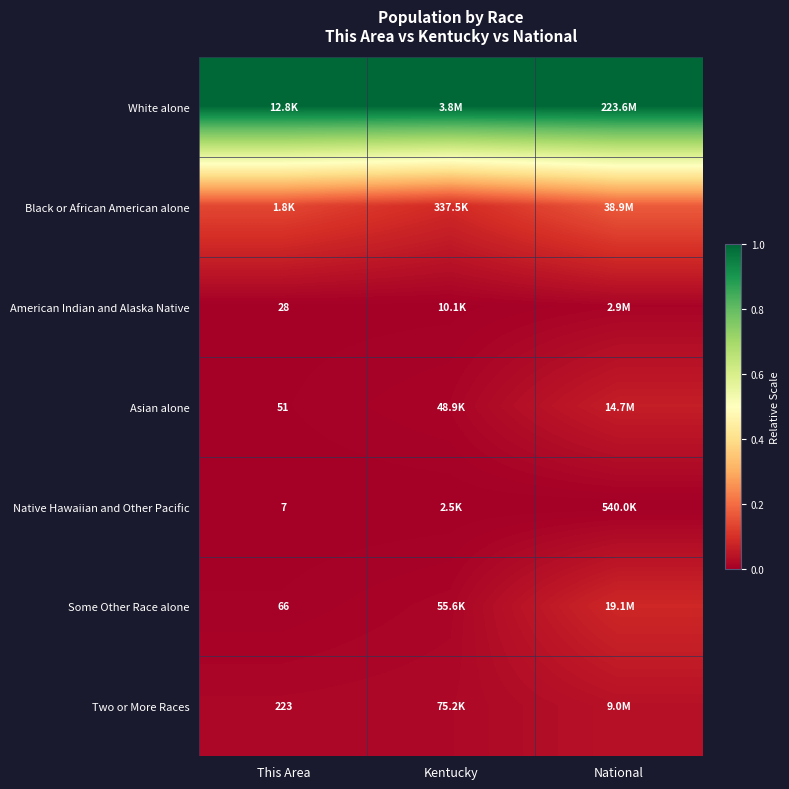

True or false: White alone has a value of 1.0 at Kentucky.

True